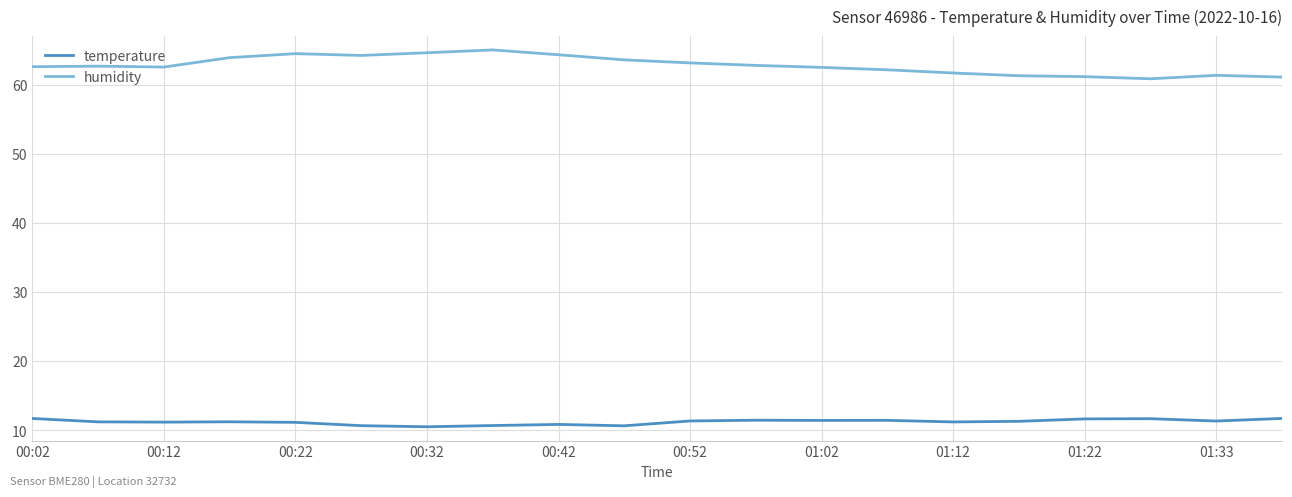

Rank the series by their average value, from highest to lowest.

humidity, temperature